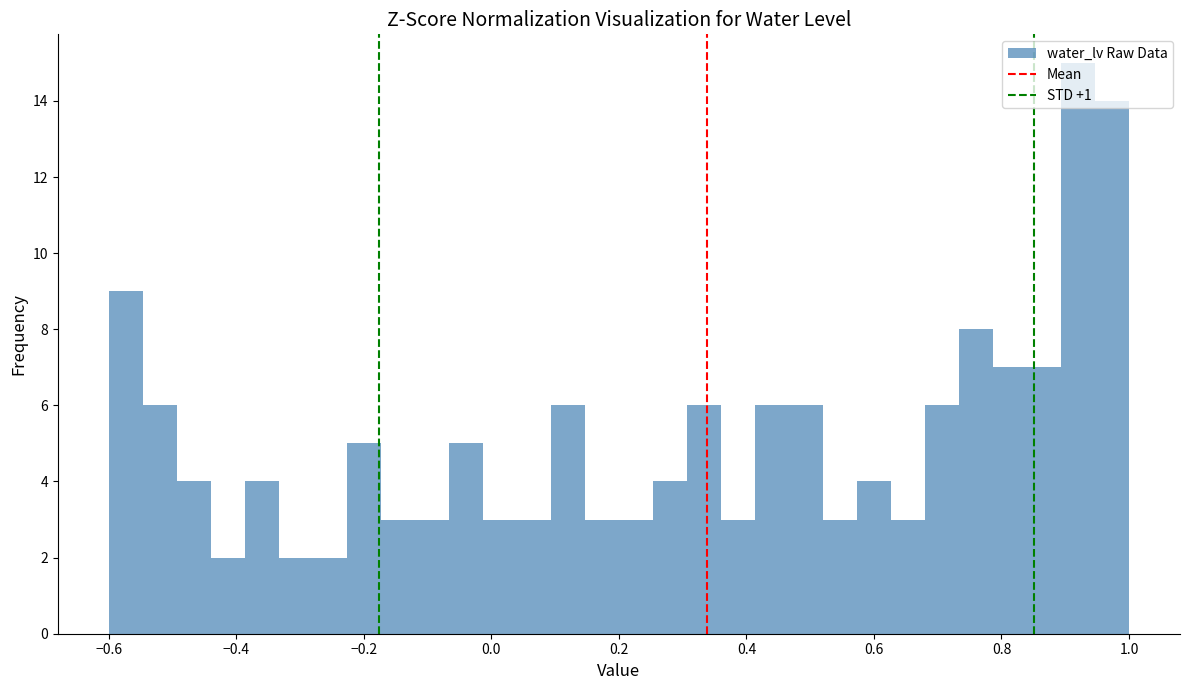

Around what value on the x-axis is the tallest bar? Give the approximate position of its centre, as read against the axis.

0.92